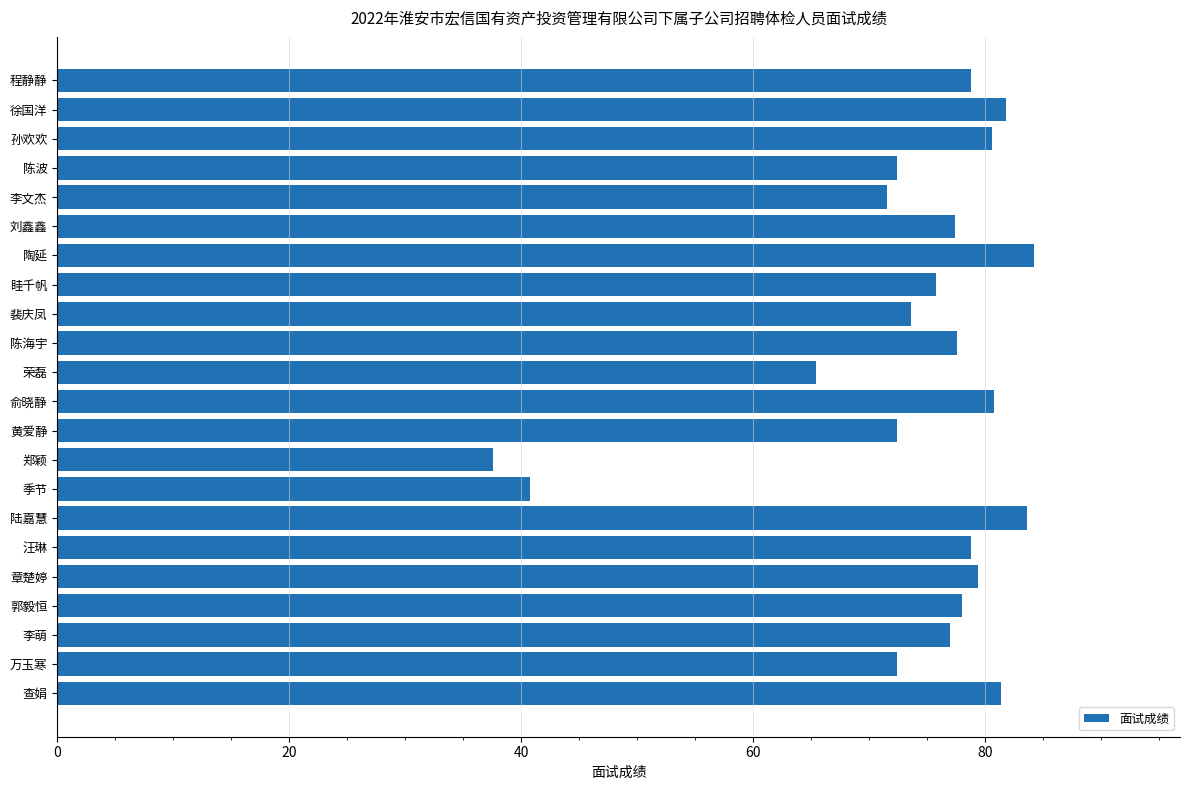

Does the chart contain stacked bars?

No